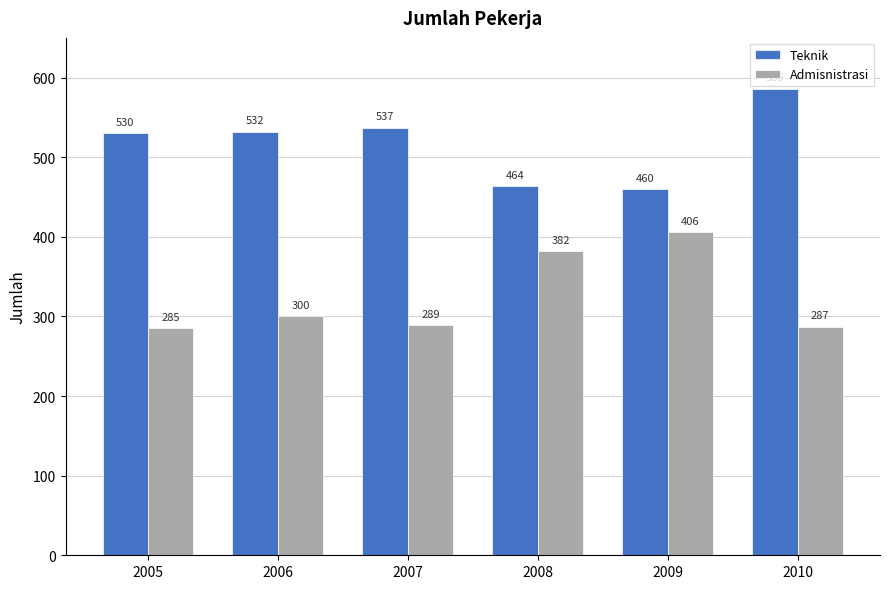

Reading left to right, transcribe all the data shown in this chart.

Teknik: 2005=530	2006=532	2007=537	2008=464	2009=460	2010=586
Admisnistrasi: 2005=285	2006=300	2007=289	2008=382	2009=406	2010=287